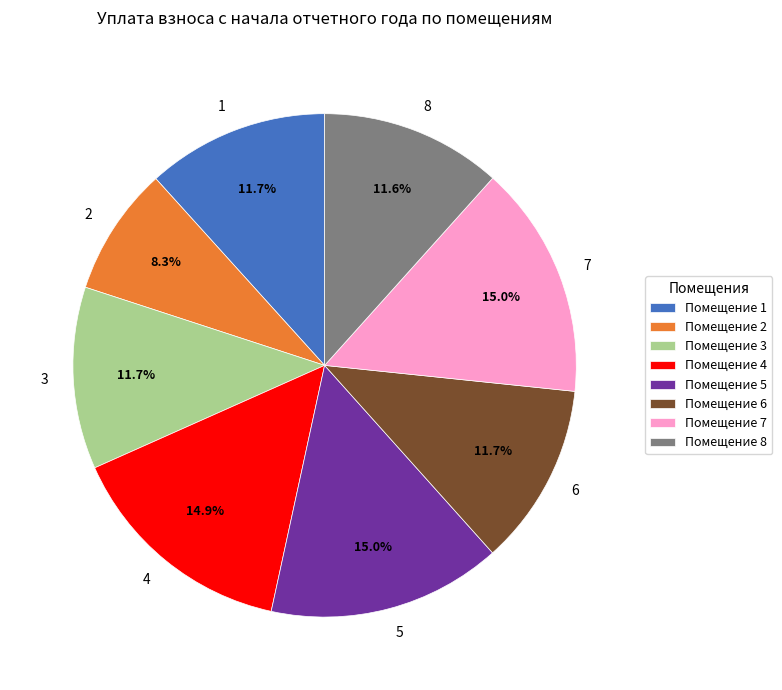

Combined, do 4 and 1 account for over 50%?

No